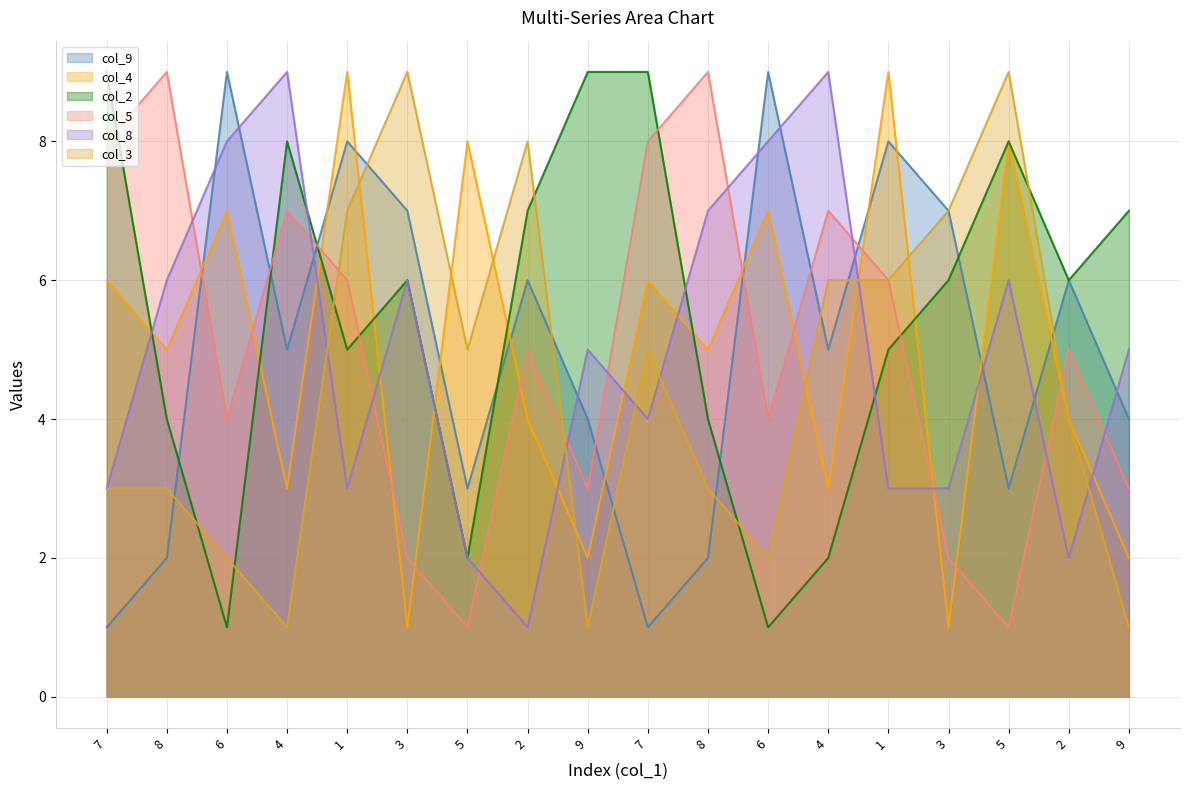

Where is the first local maximum for col_9?

6